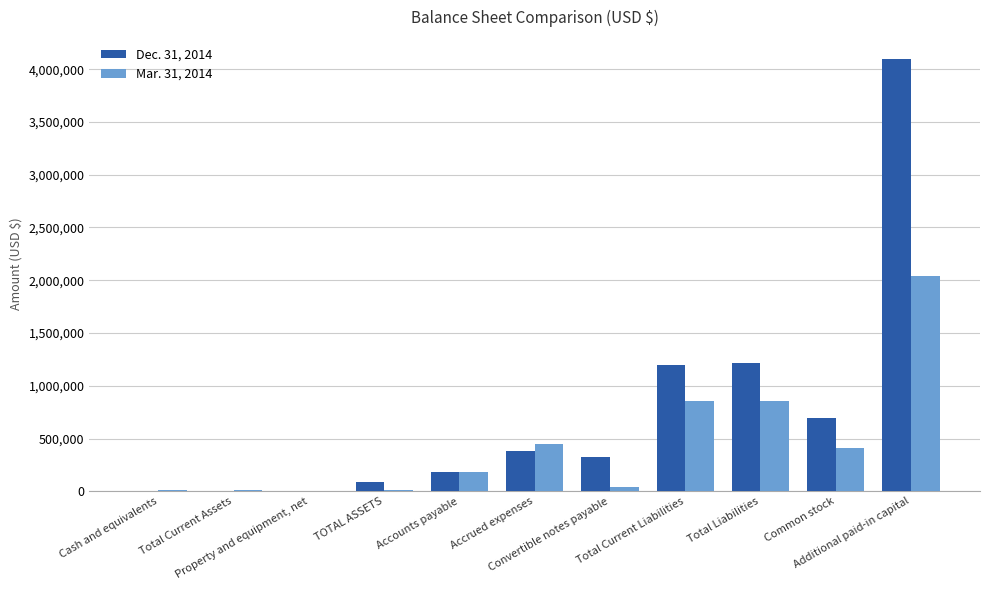

Are the bars horizontal?

No